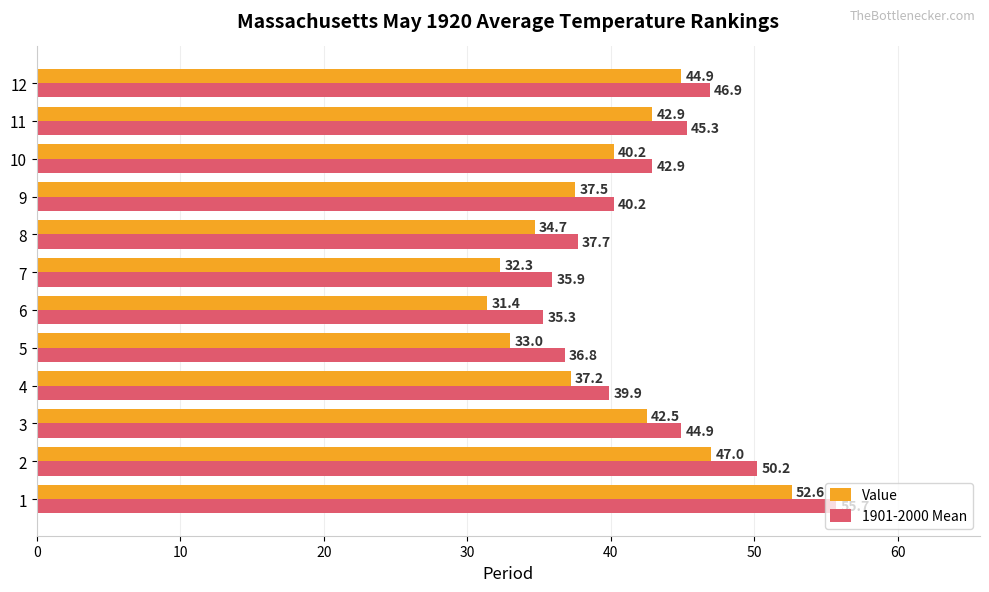

At which label is 1901-2000 Mean closest to 45?

3